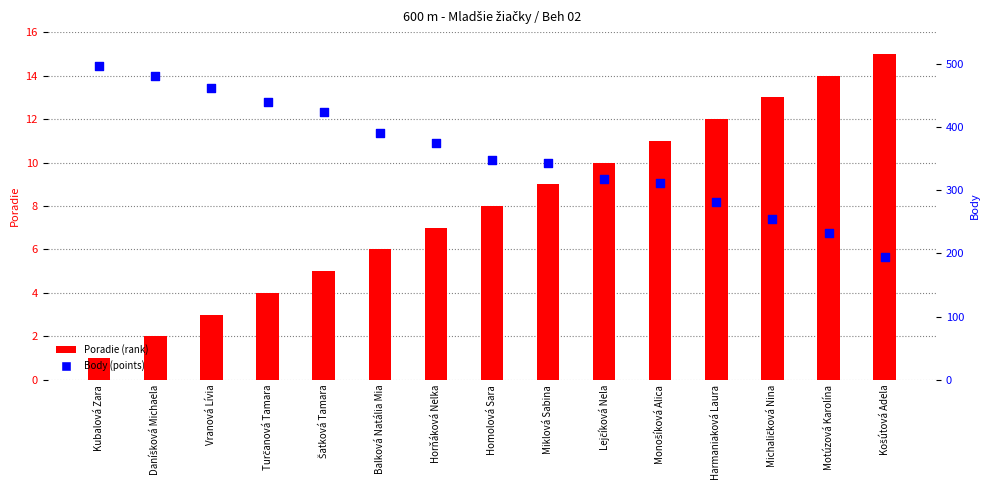

Is the value of Body (points) at Horňáková Nelka greater than the value of Poradie (rank) at Turčanová Tamara?

Yes